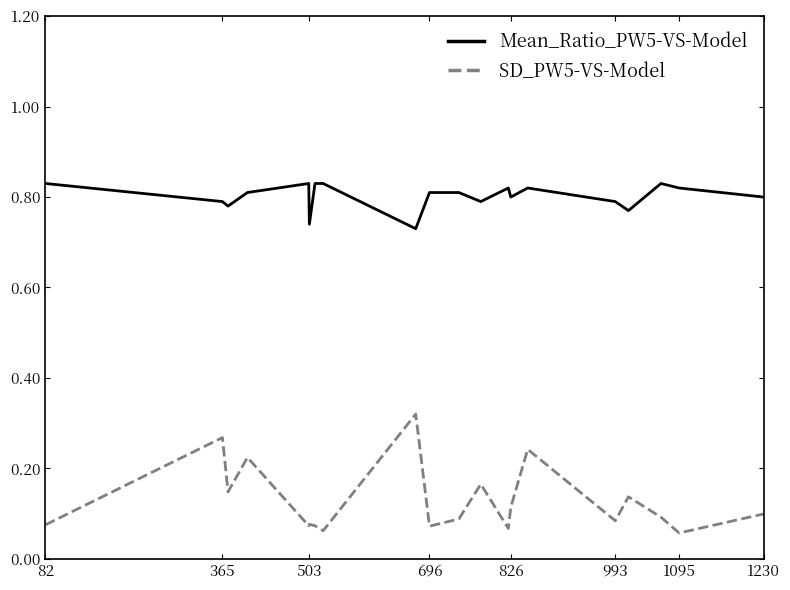

Which series has the largest range (max minus min)?

SD_PW5-VS-Model